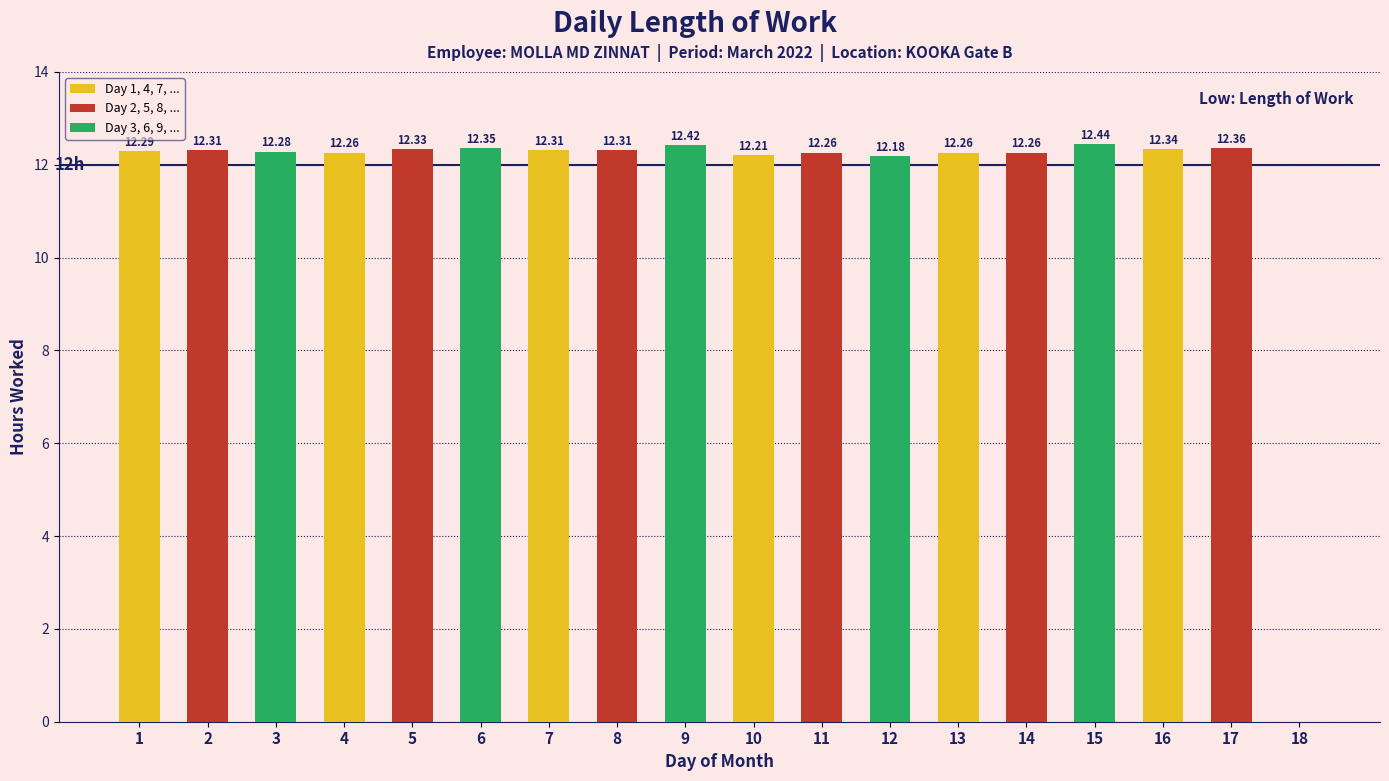

The chart shows a value of 12.2 at 12. True or false?

True